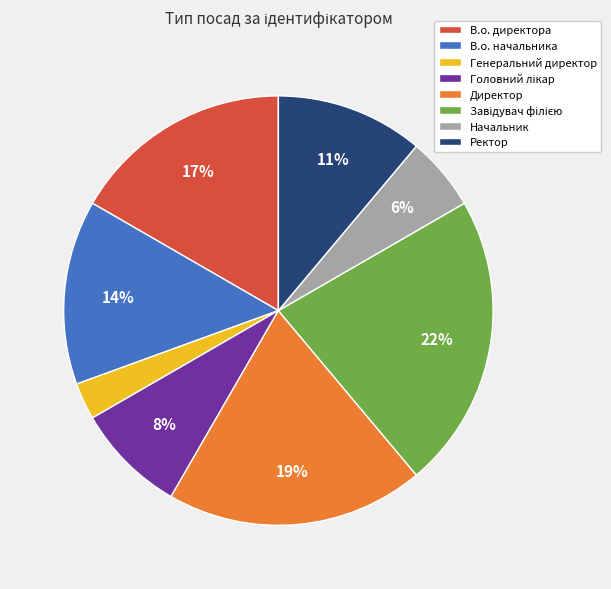

What is the smallest slice in the pie chart?

Генеральний директор